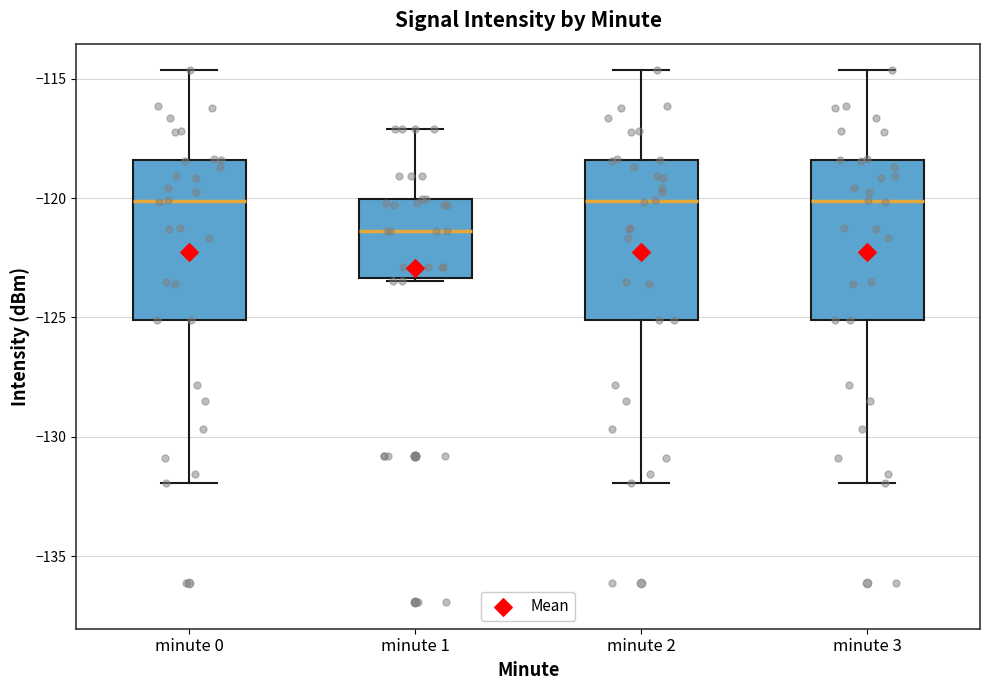

Reading left to right, read every box against the y-axis: the position of its median line, the range the box covers, and the ends of its whiskers. The values are not printed on the chart, so give them approximately, as read against the axis.

minute 0: median -120.0, box -125.0 to -118.5, whiskers -132.0 to -114.5
minute 1: median -121.5, box -123.5 to -120.0, whiskers -123.5 to -117.0
minute 2: median -120.0, box -125.0 to -118.5, whiskers -132.0 to -114.5
minute 3: median -120.0, box -125.0 to -118.5, whiskers -132.0 to -114.5